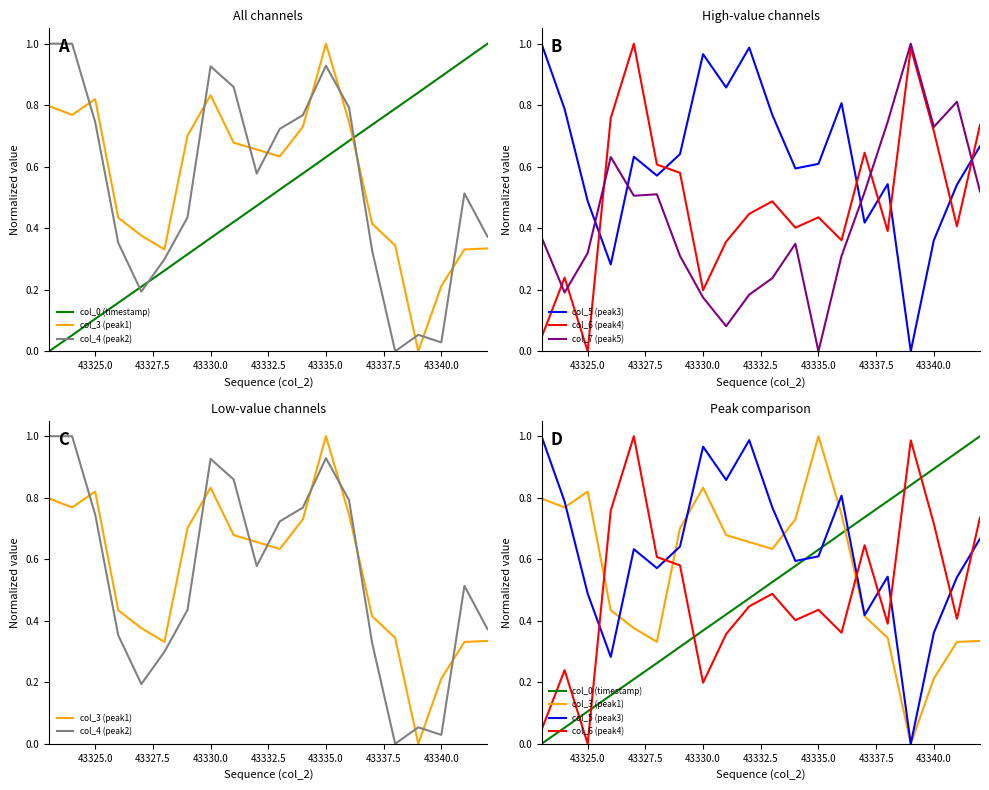

Which series has the largest total across all categories?

col_5 (peak3)